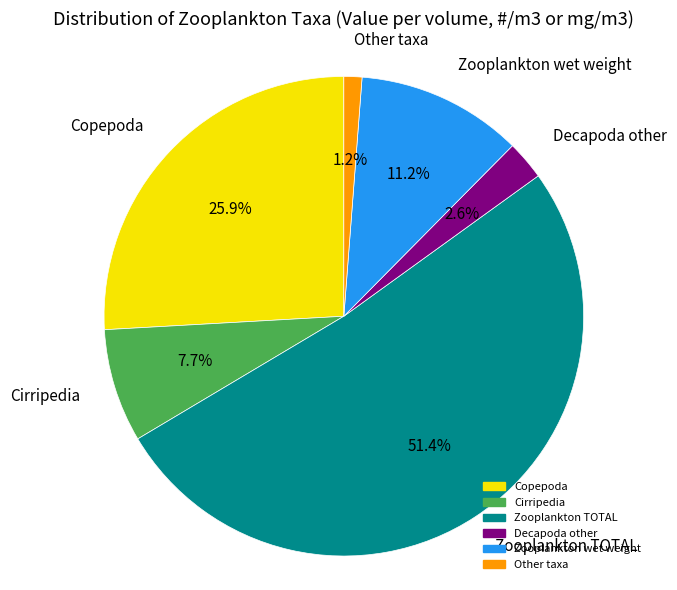

Is there a majority slice in this chart?

Yes